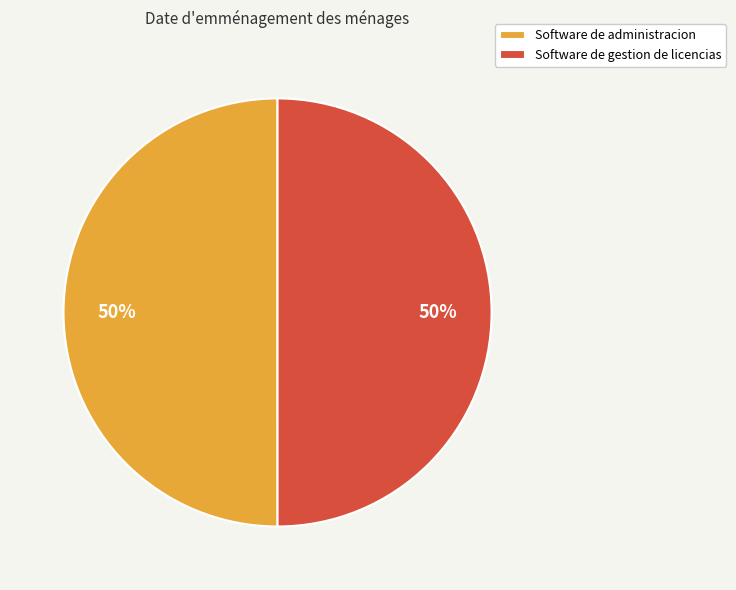

To the nearest percent, what percentage of the pie is Software de gestion de licencias?

50%